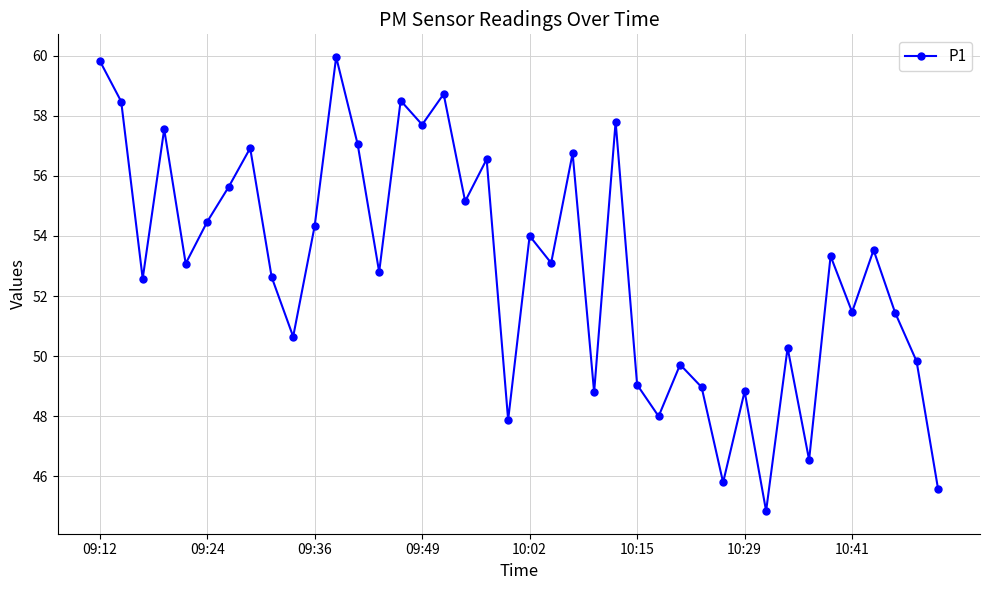

What is the average value?

53.0